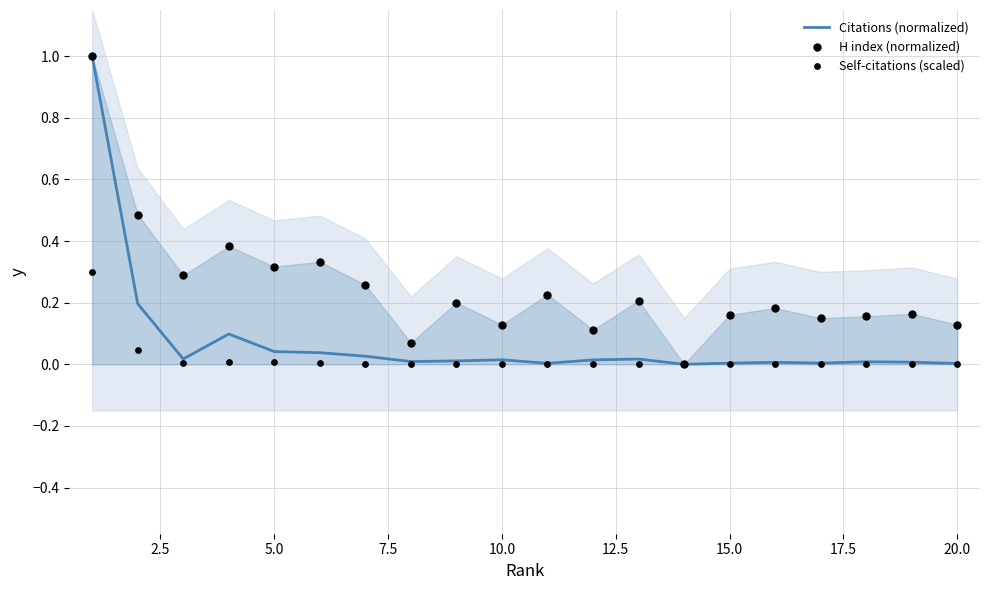

The value of Citations (normalized) at 15.0 is 0.0. True or false?

True